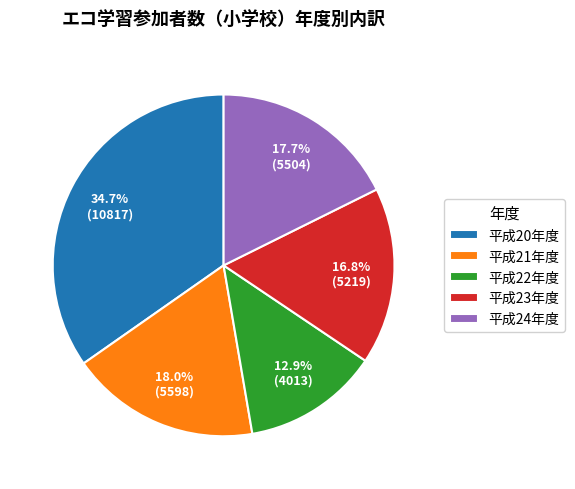

How many segments does this pie chart have?

5